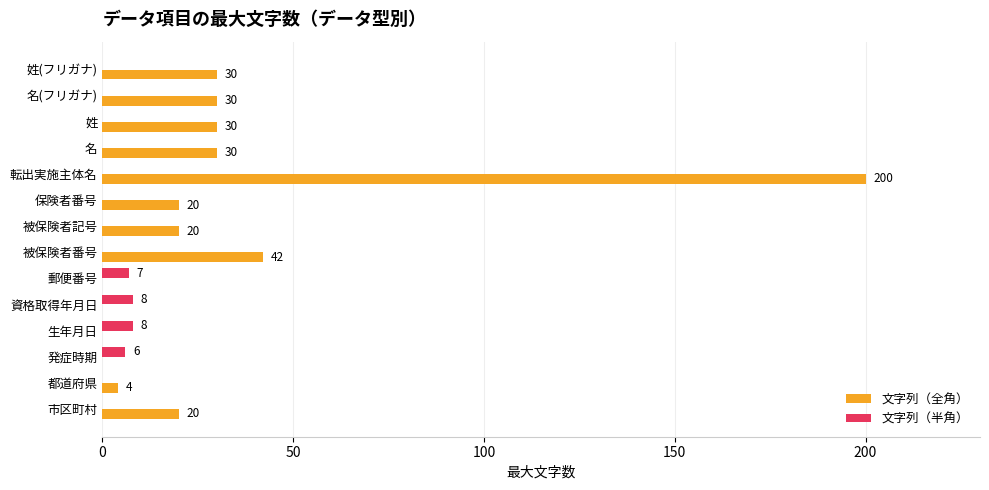

Is it true that 文字列（全角） equals 30 at 姓?

True